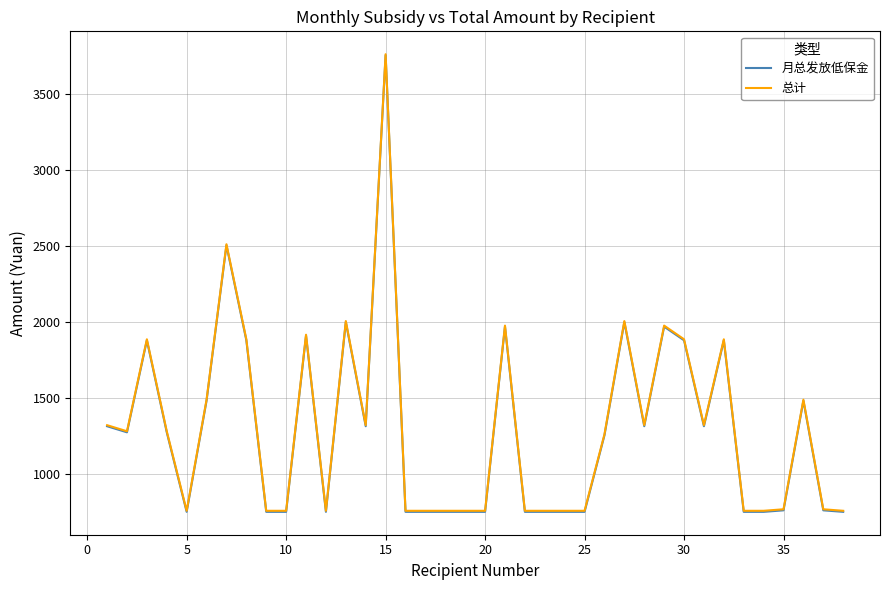

What is the minimum value for 月总发放低保金?

748.0